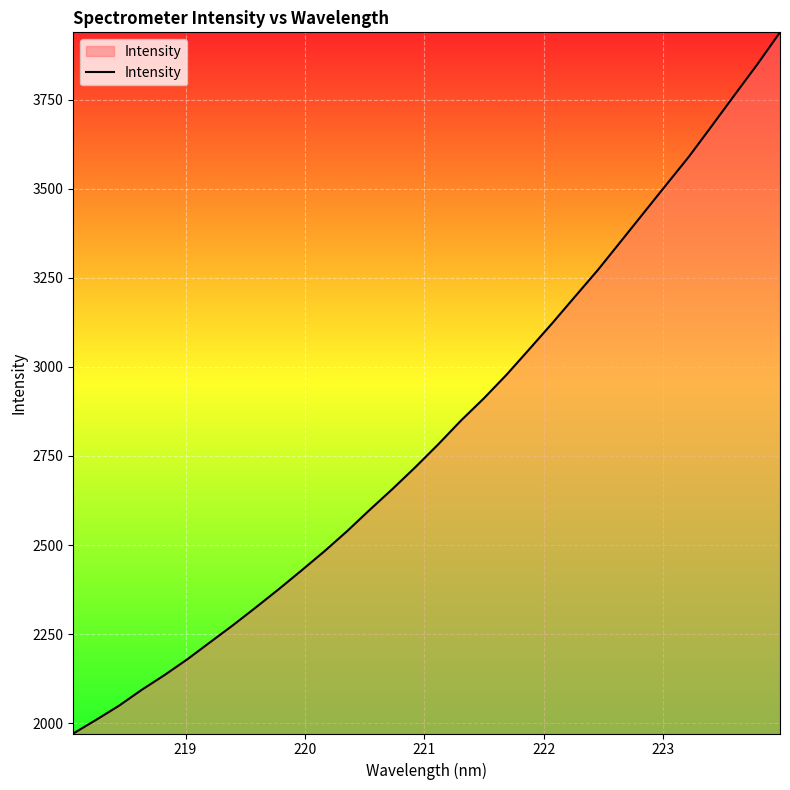

What is the maximum value shown in the chart?

3938.5